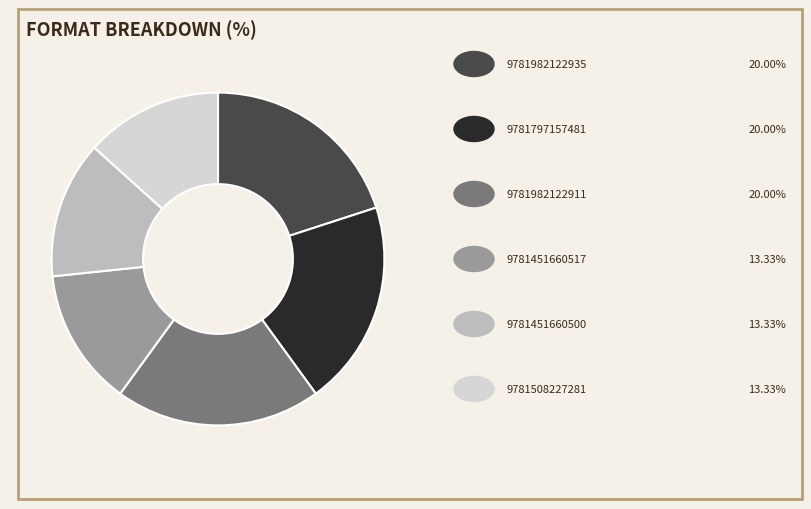

Is there any slice that represents more than half of the pie?

No